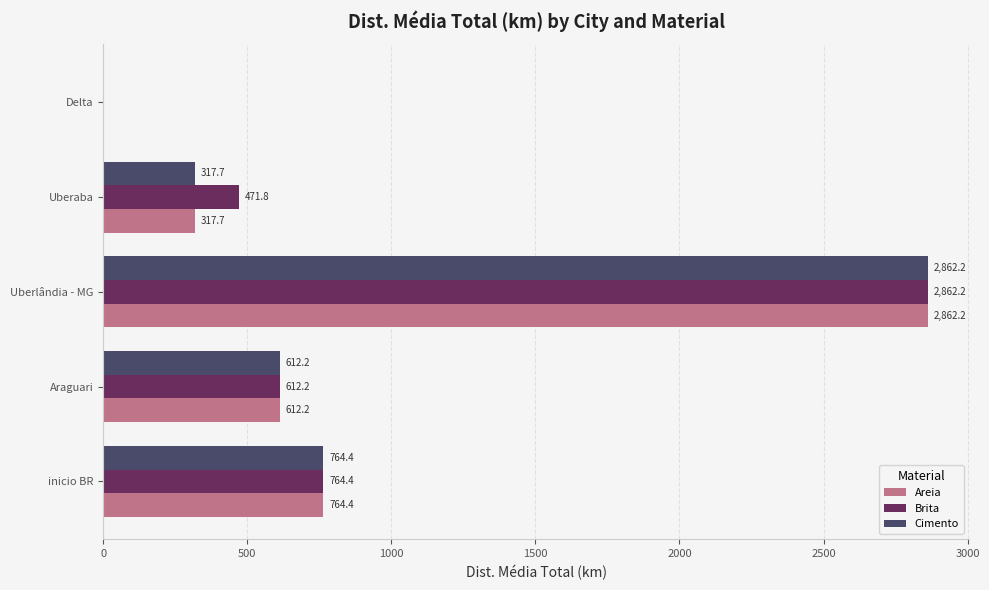

What value does the Areia series have at Uberaba?

317.7